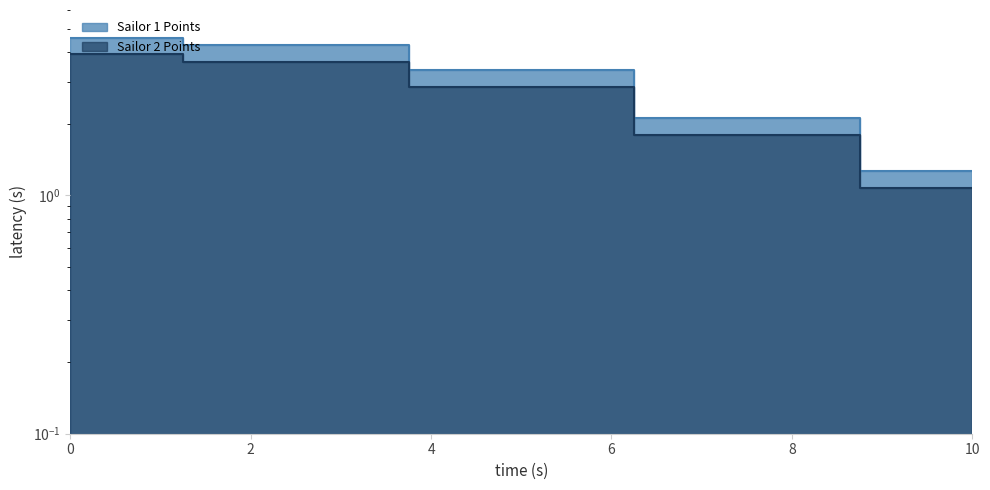

How many lines are shown in the chart?

2